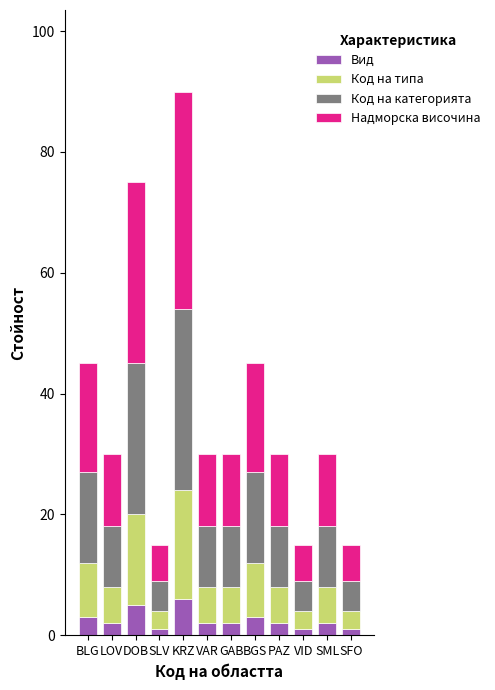

What is the highest value of the Вид series?

6